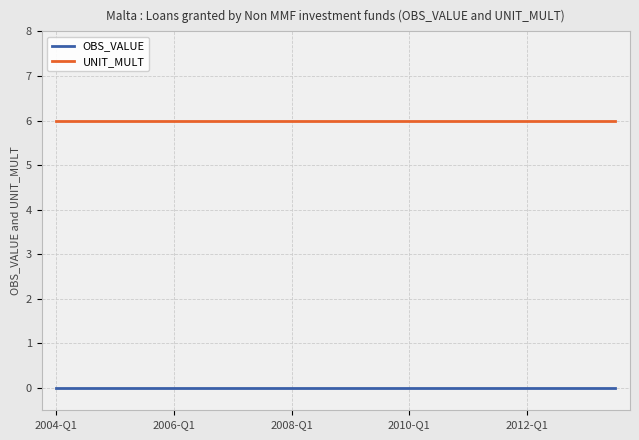

How many lines are shown in the chart?

2